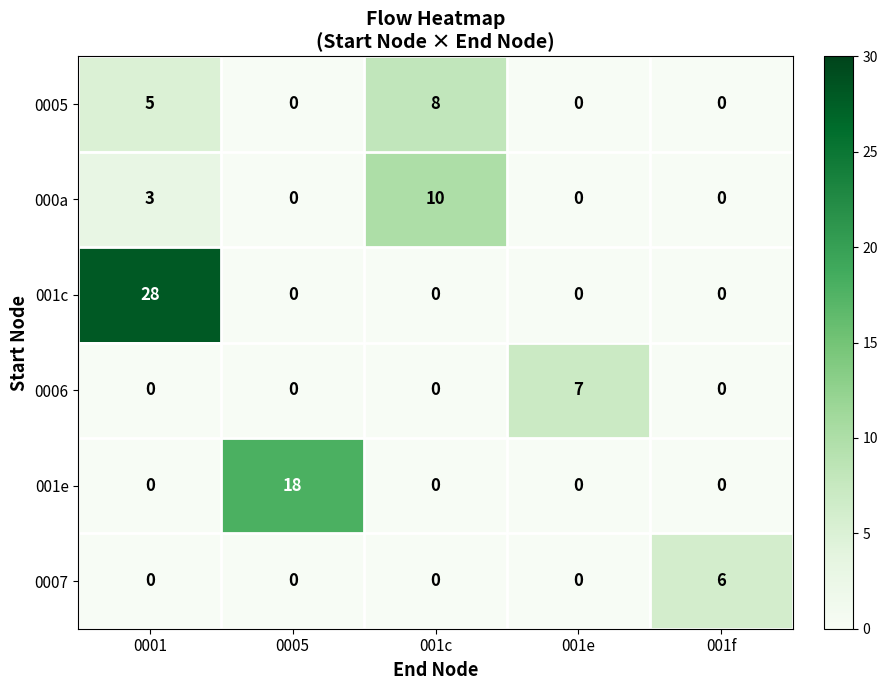

Between 0001 and 0005, which series saw the biggest shift?

001c